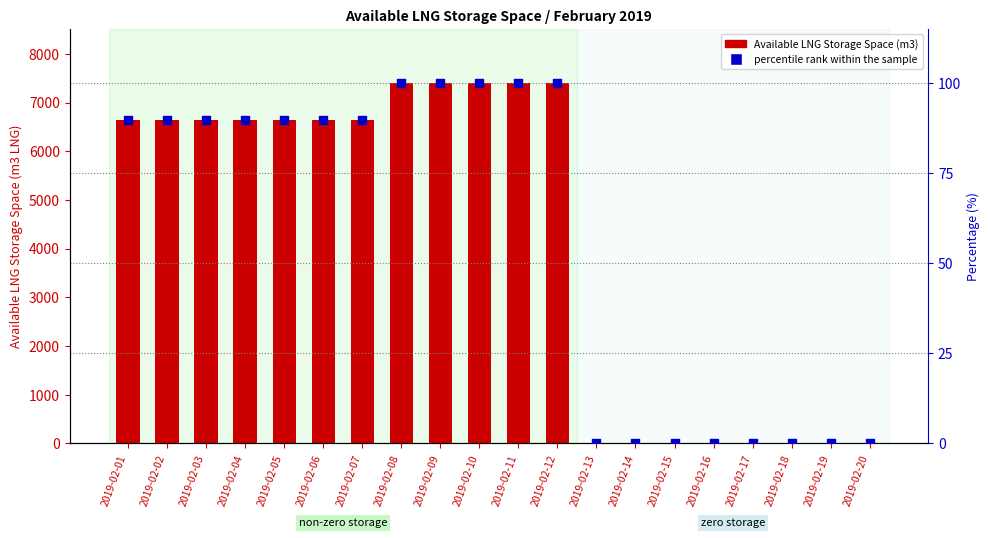

Which series has the largest total across all categories?

Available LNG Storage Space (m3)